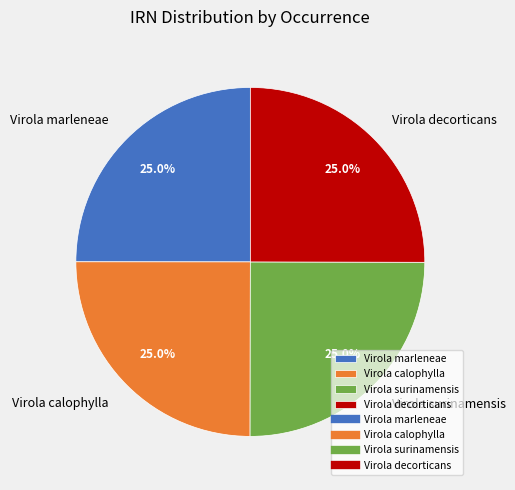

Approximately how many times larger is the value at Virola decorticans compared to Virola calophylla?

1.0